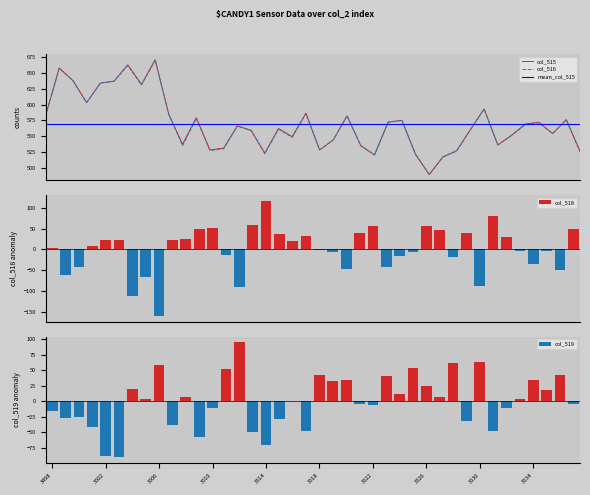

What is the difference between the highest and lowest values at 3502?

722.3